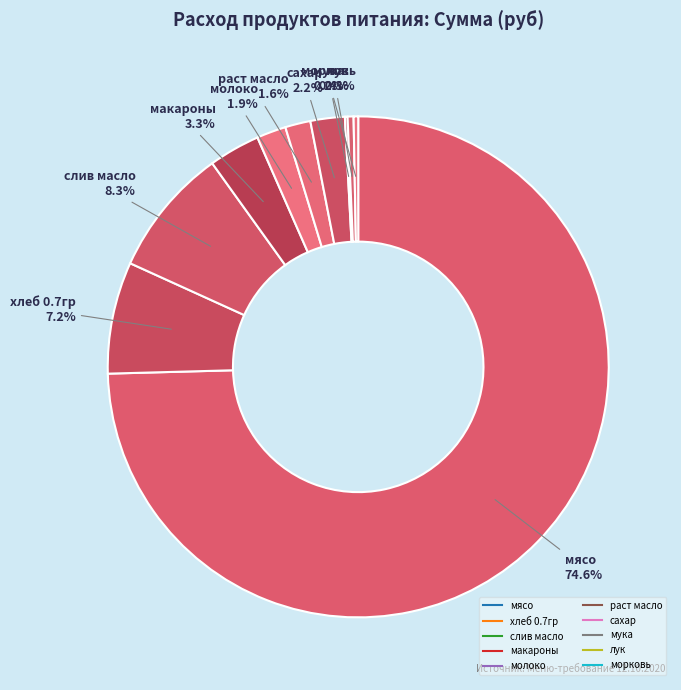

To the nearest percent, what is the difference between the сахар and морковь slice percentages?

2%